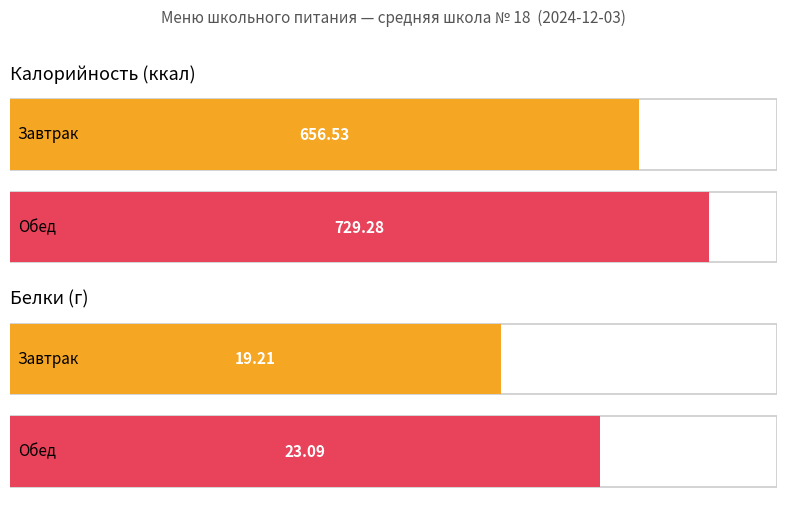

The value of Белки at Завтрак is 27.2. True or false?

False